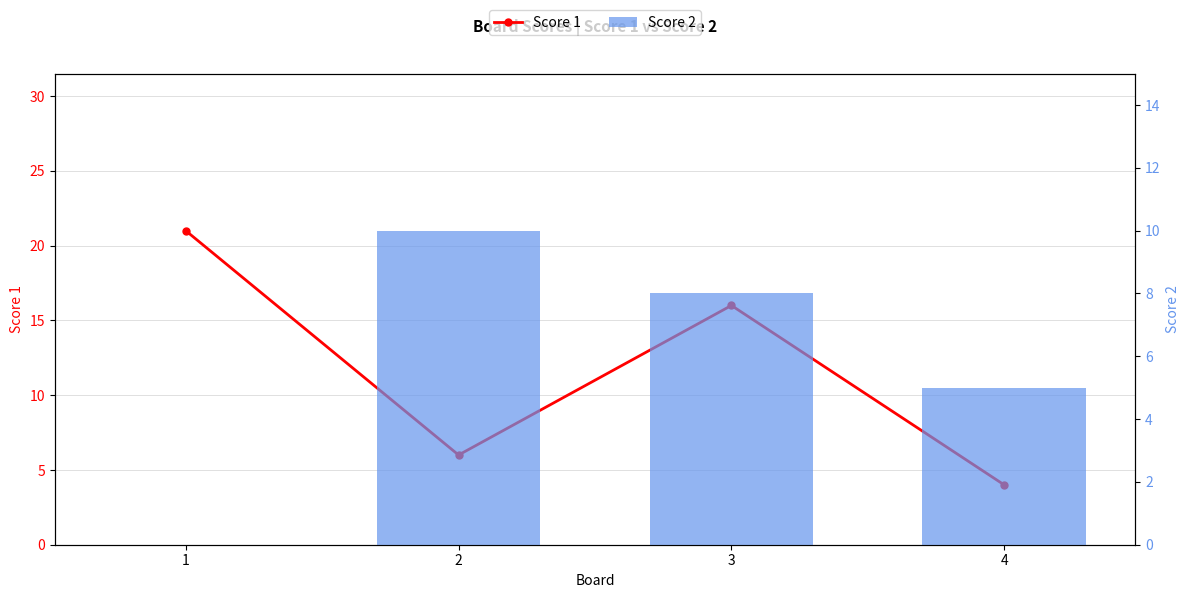

Is it true that Score 1 equals 8 at 3?

False